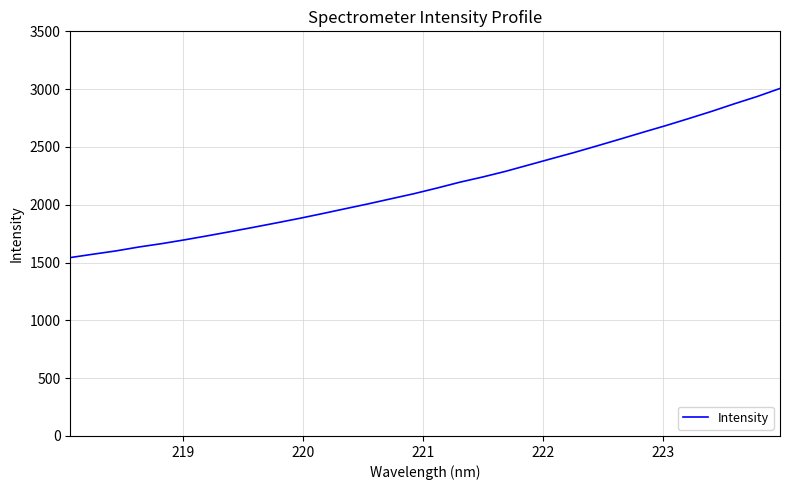

What is the smallest value displayed?

1543.1